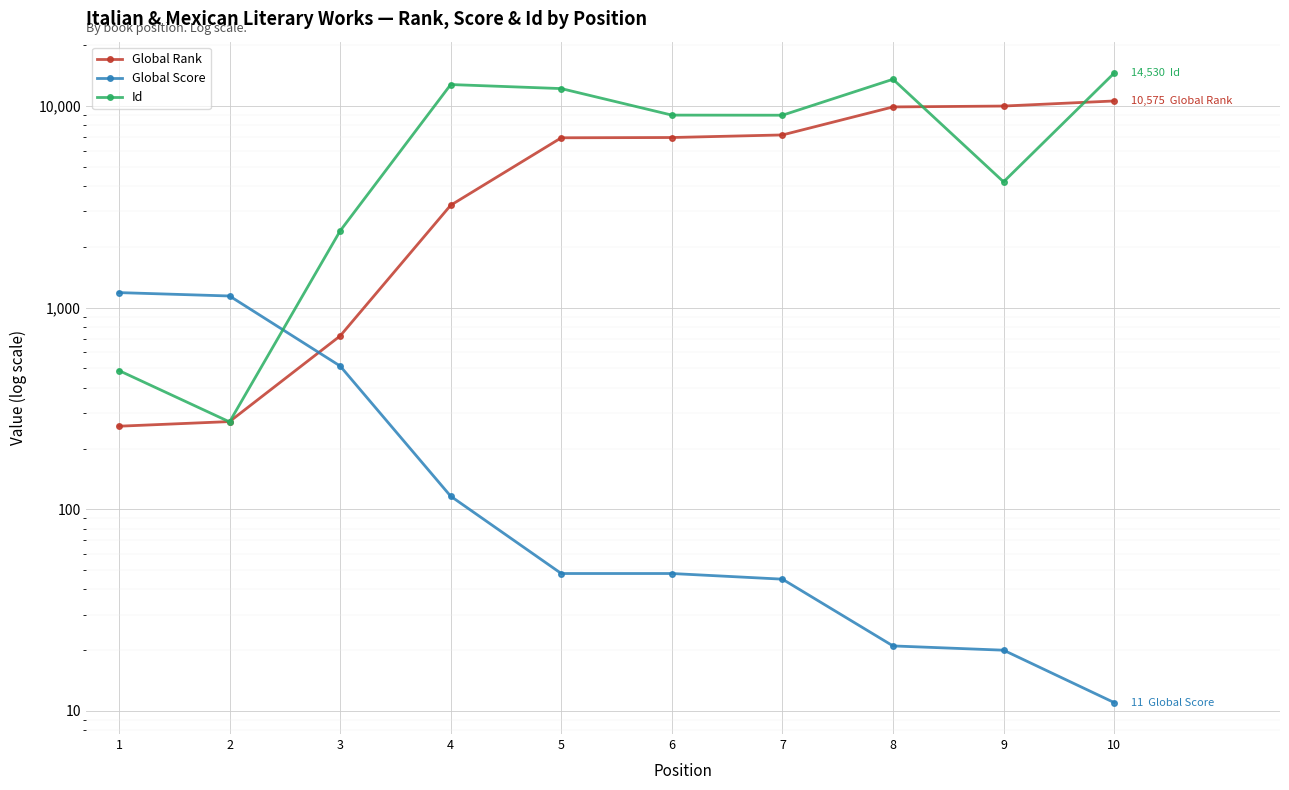

Which series has the largest total across all categories?

Id